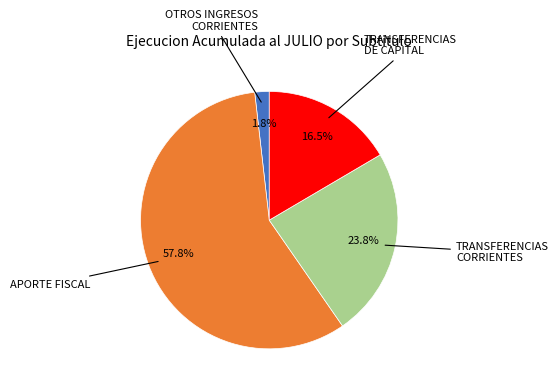

Is there any slice that represents more than half of the pie?

Yes